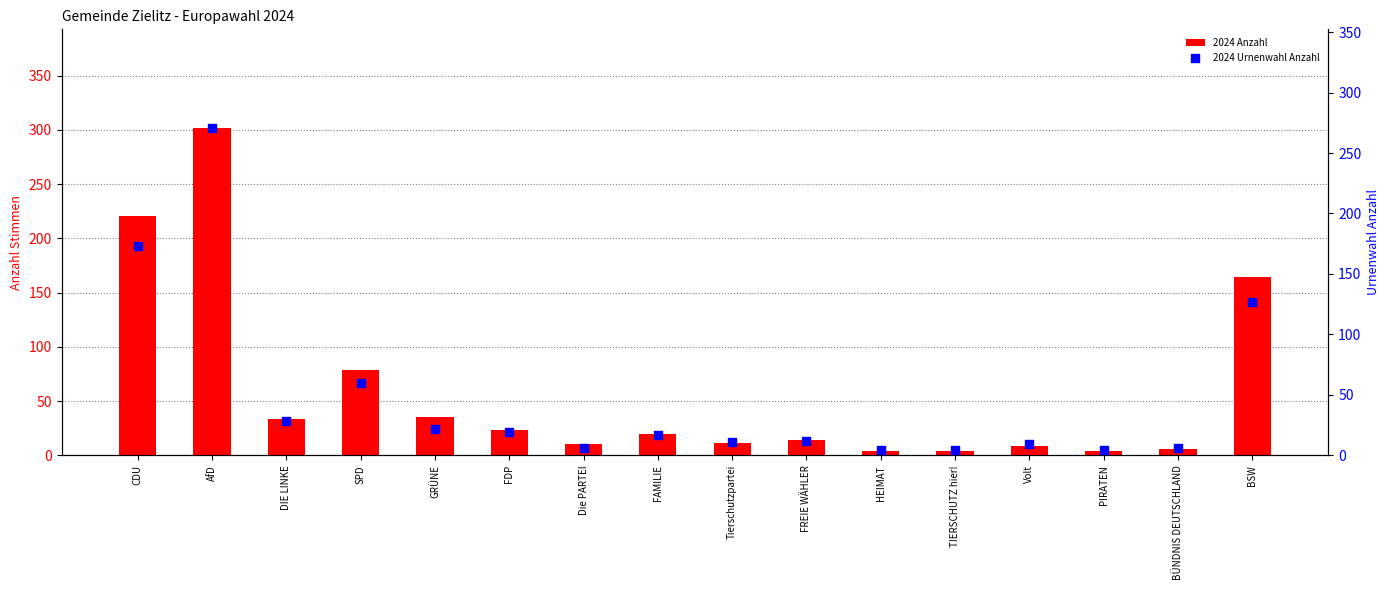

At which category is the sum across all series the highest?

AfD